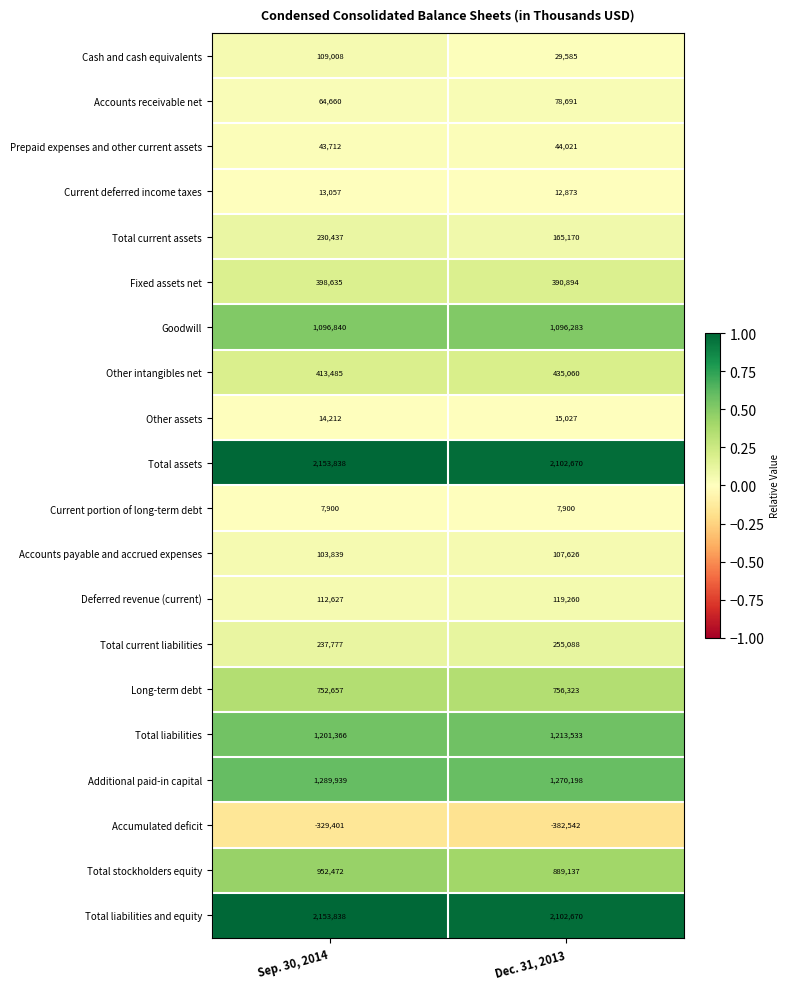

True or false: Additional paid-in capital has a value of 1746153 at Sep. 30, 2014.

False